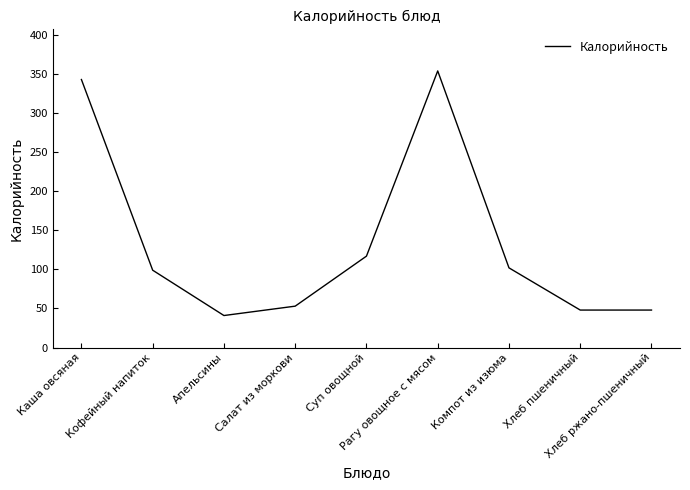

Reading left to right, transcribe all the data shown in this chart.

343	99	41	53	117	354	102	48	48